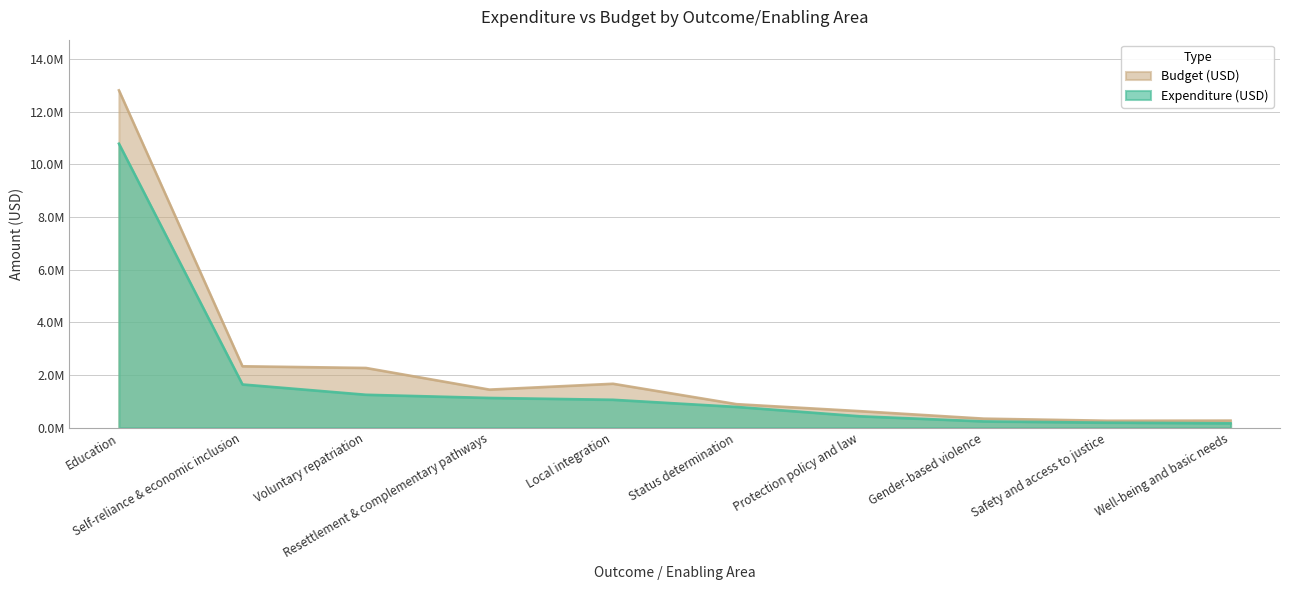

Is it true that Expenditure (USD) equals 1790628 at Resettlement & complementary pathways?

False